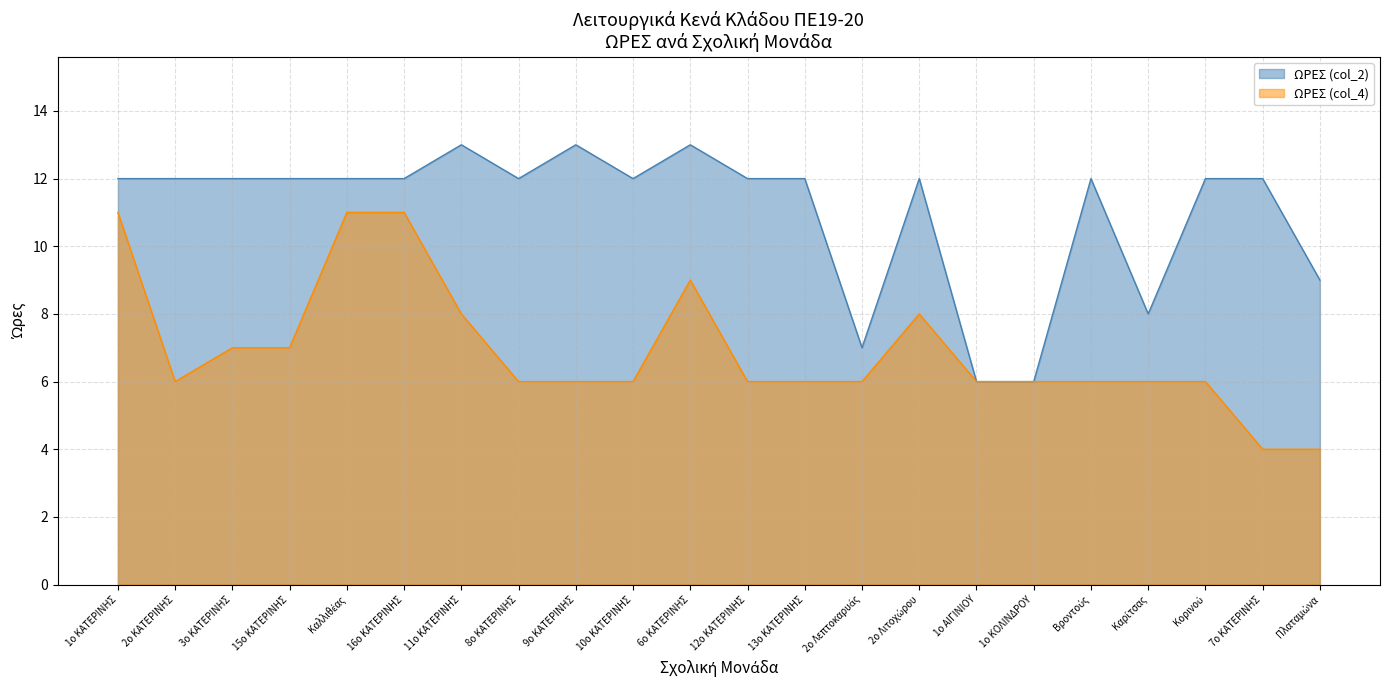

True or false: ΩΡΕΣ (col_2) and ΩΡΕΣ (col_4) cross at least once.

False